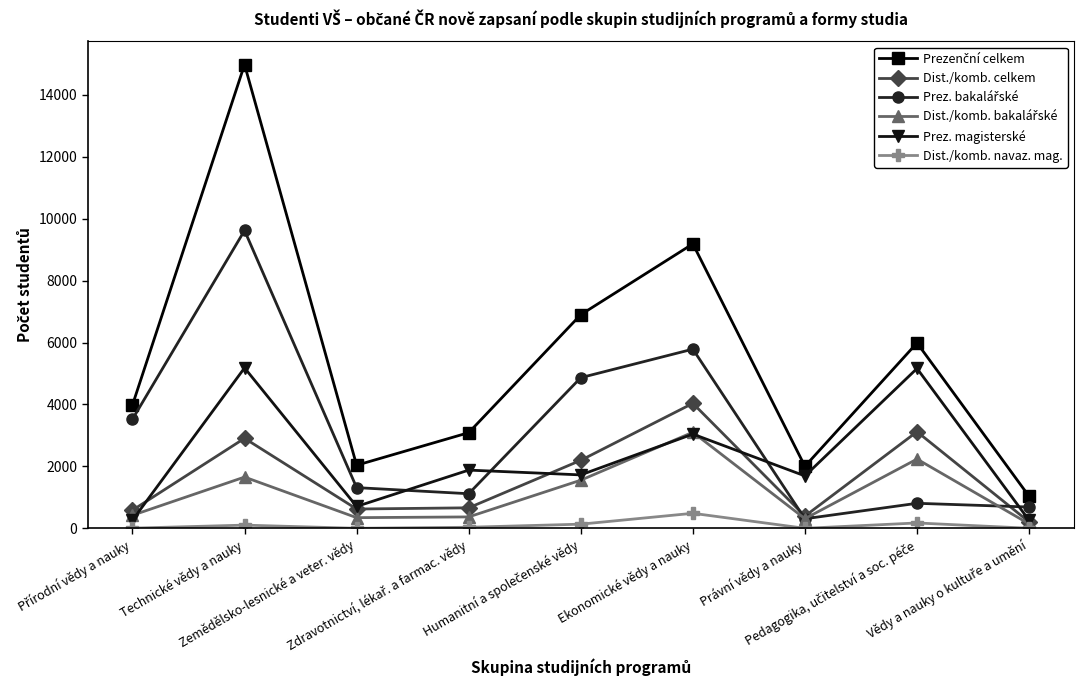

At how many categories does at least one series exceed 6237?

3